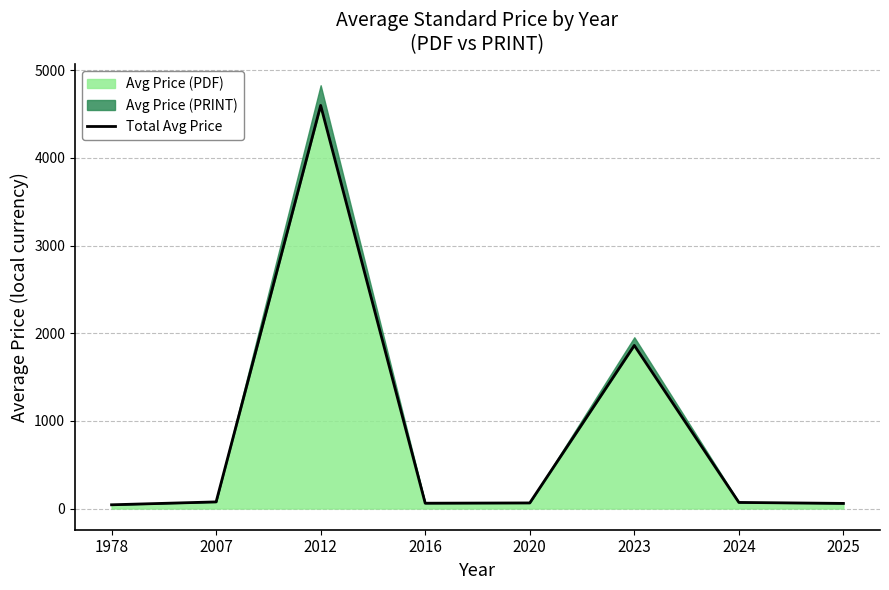

Approximately how many times larger is the value at 1978 compared to 2007?

0.6